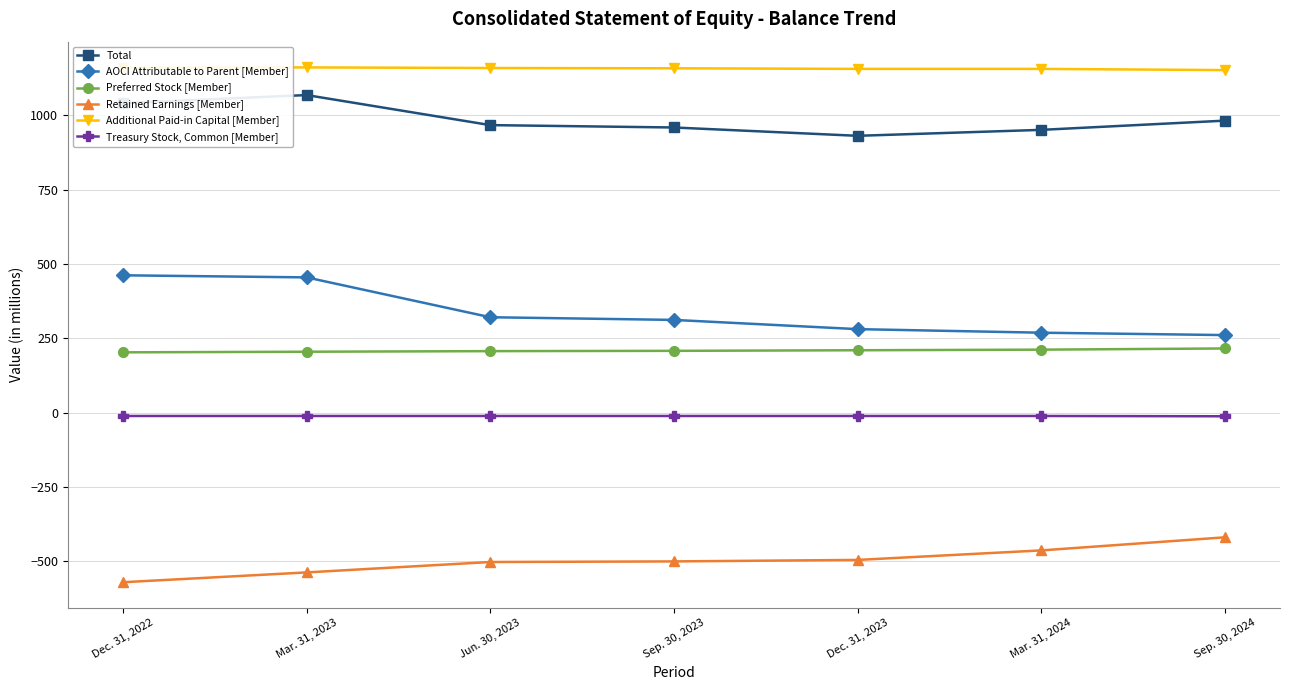

The Total series shows 1068 at Mar. 31, 2023. True or false?

True